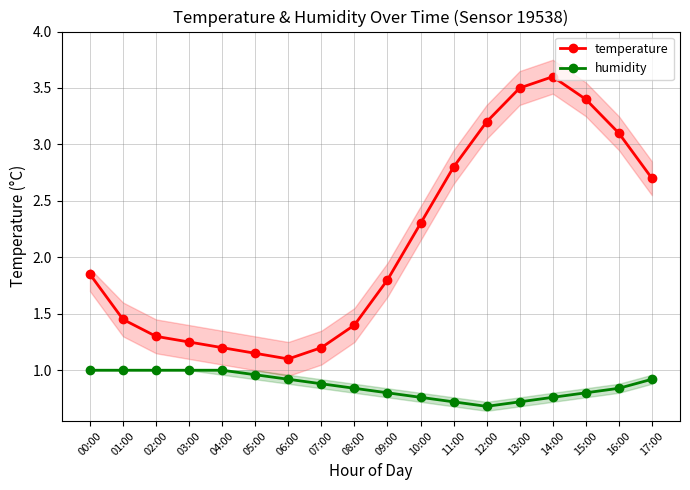

What is the total value across all series at 14:00?

4.4